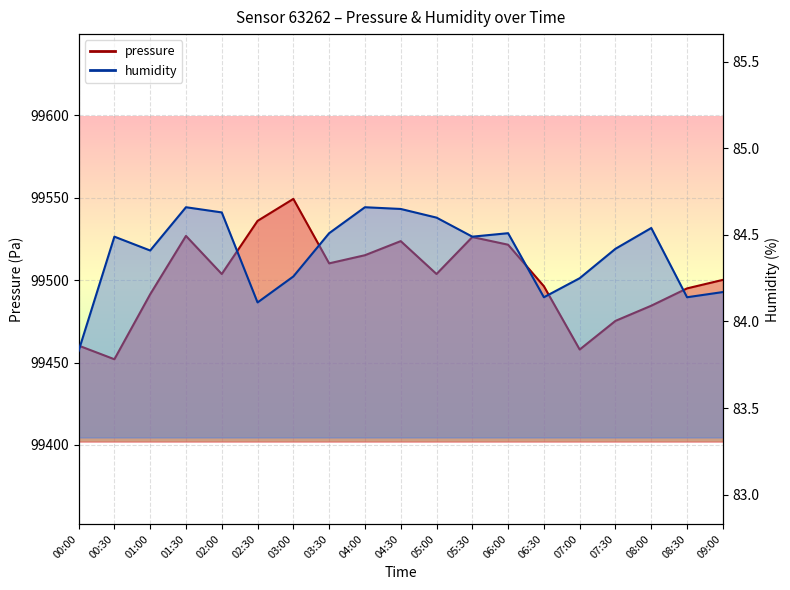

Count the number of data series in this chart.

2